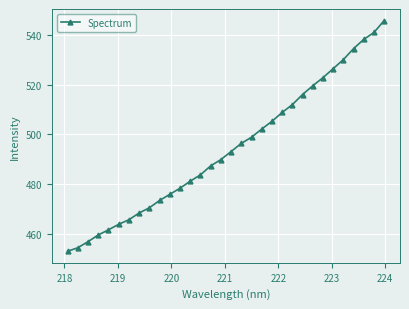

What is the greatest value displayed?

545.8